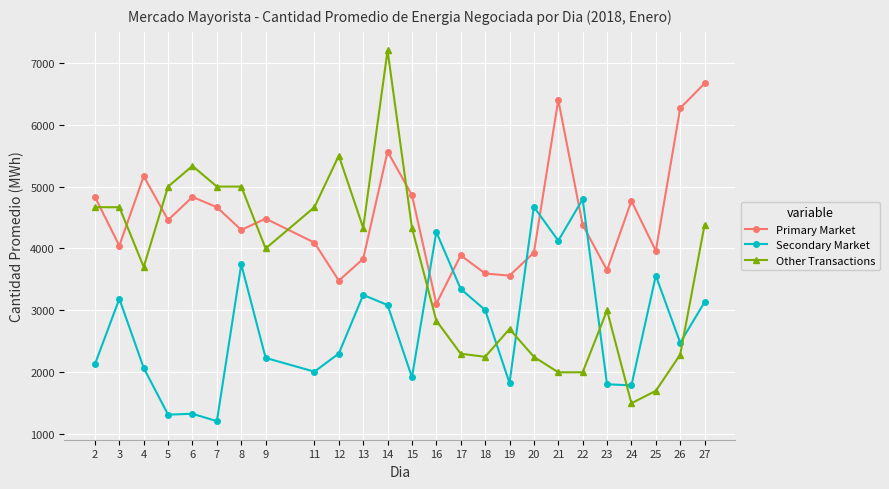

What is the highest value of the Secondary Market series?

4796.5